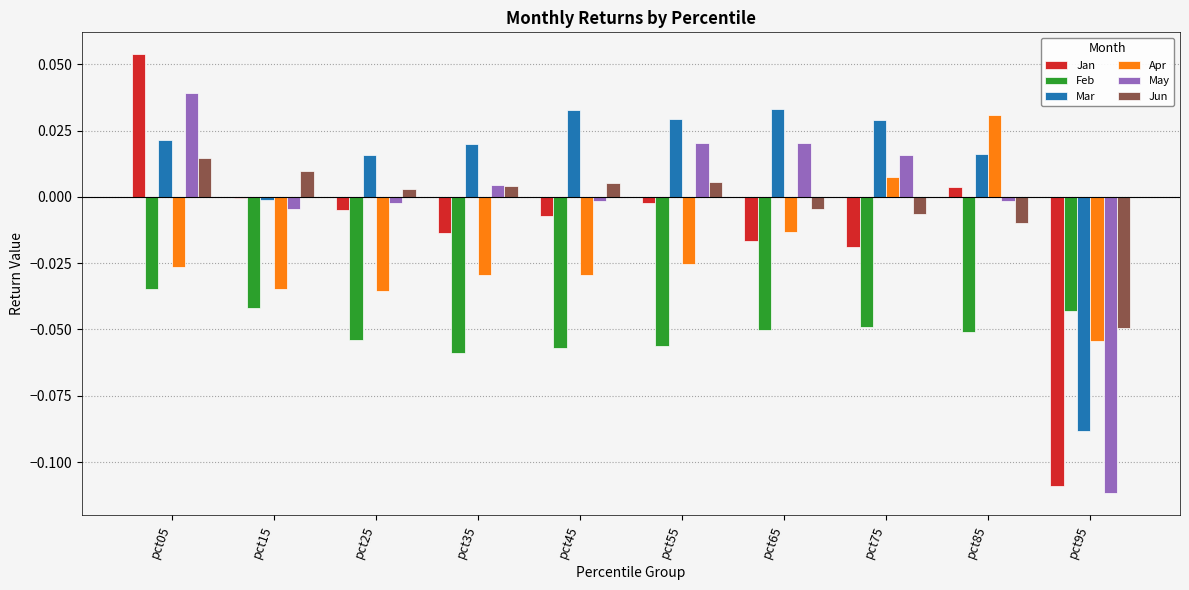

How many values in Apr are above zero?

2